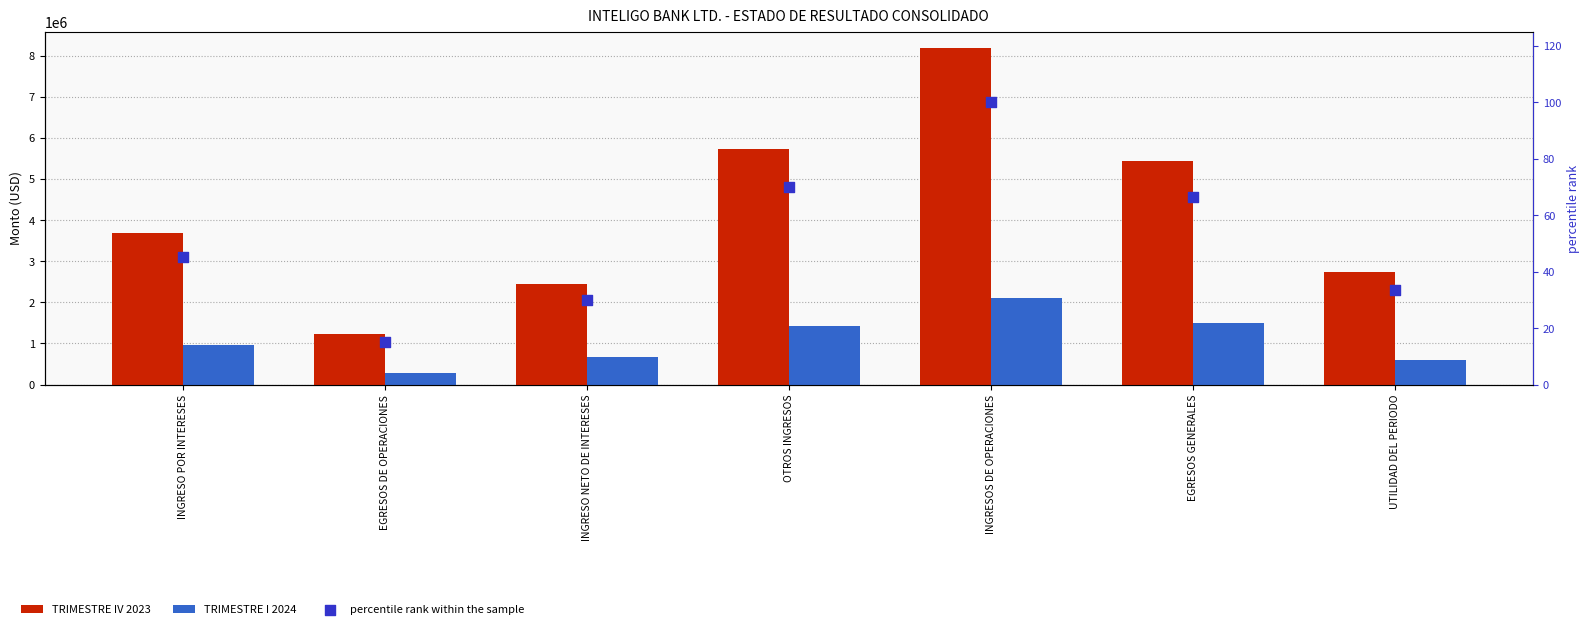

What are all the series names shown in the legend?

TRIMESTRE IV 2023, TRIMESTRE I 2024, percentile rank within the sample